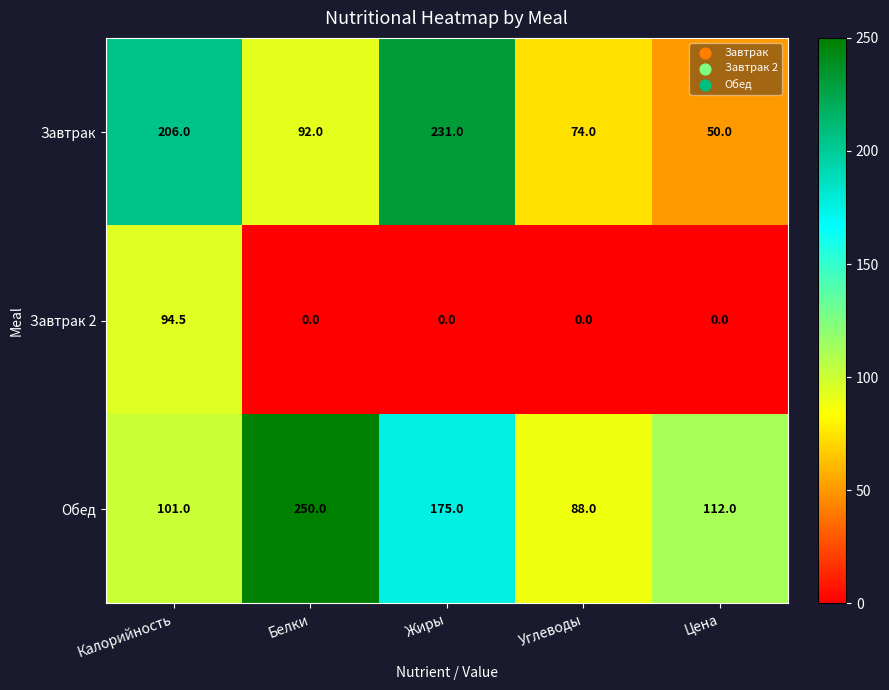

Which series has the largest total across all categories?

Обед